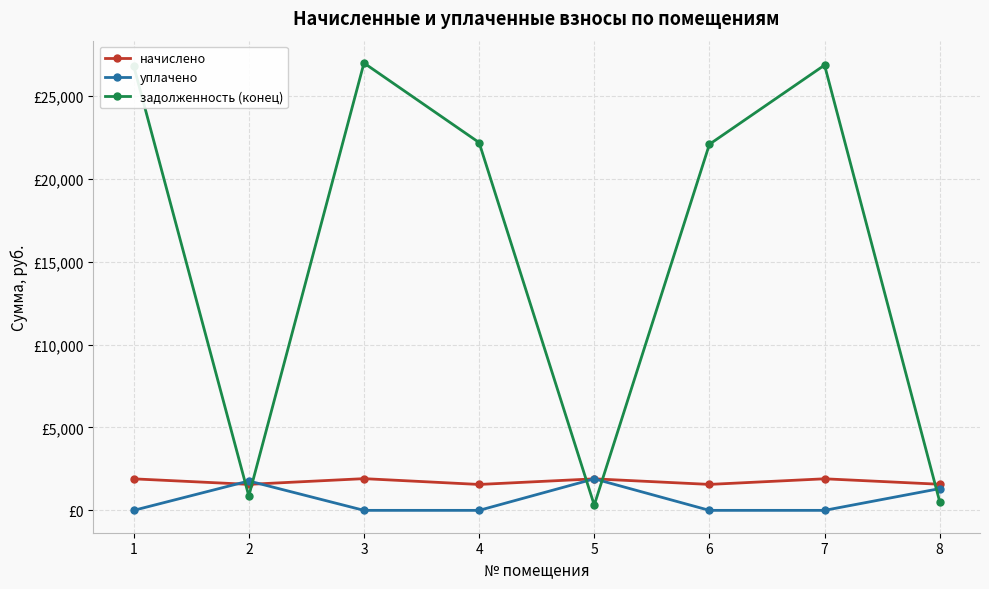

Rank the series by their maximum value, from lowest to highest.

уплачено, начислено, задолженность (конец)